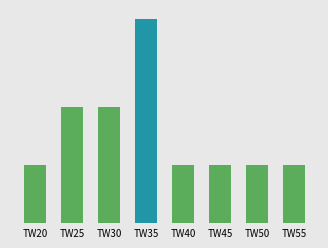

True or false: the data shows 12 at TW35.

False